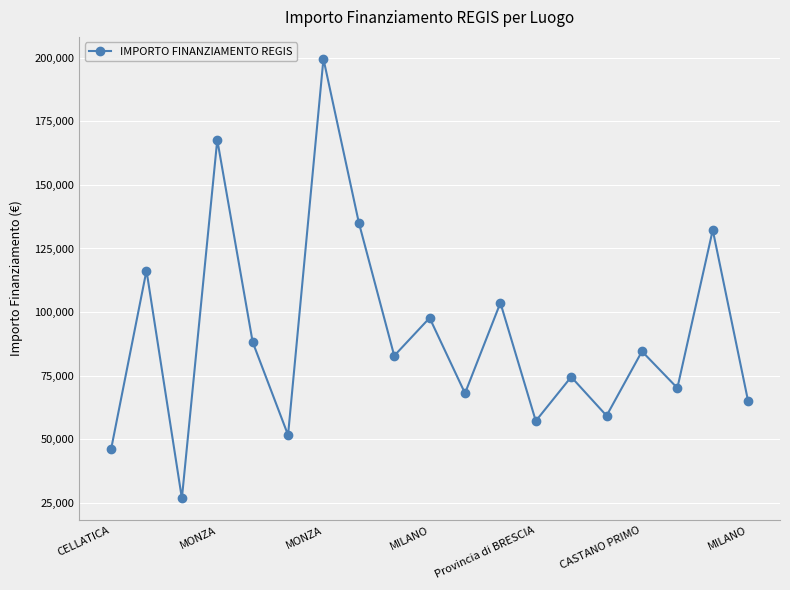

What is the smallest value displayed?

26730.0